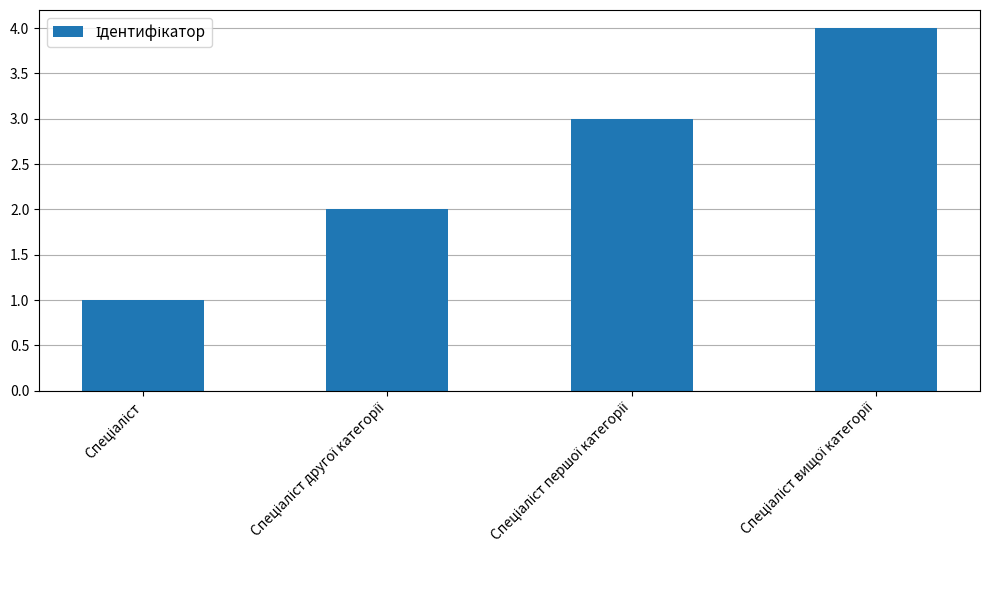

What is the sum of all values?

10